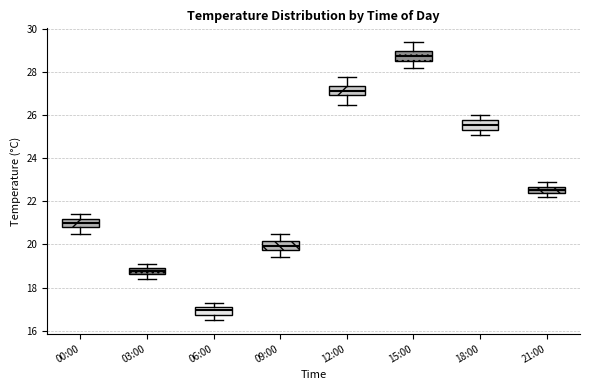

Where does the upper whisker of the box for 21:00 end on the y-axis? The values are not printed on the chart, so give them approximately, as read against the axis.

23.0